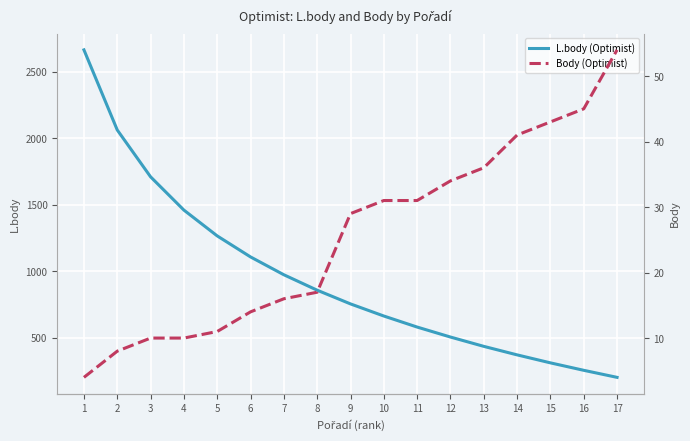

What is the maximum value shown in the chart?

2663